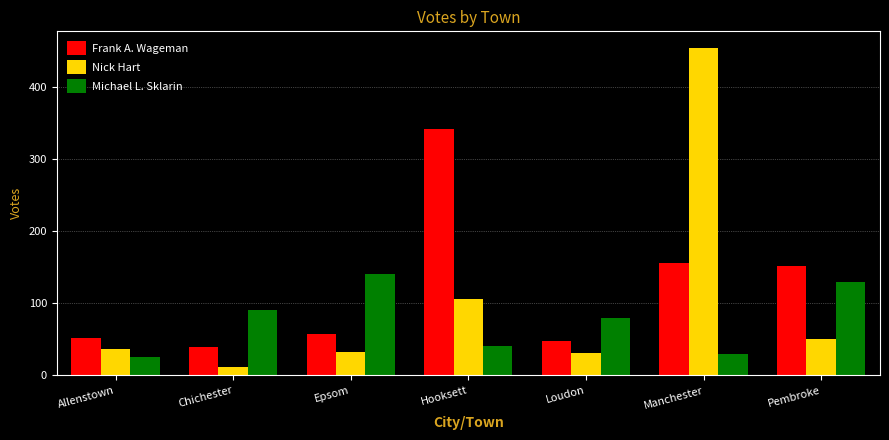

What is the average value of the Frank A. Wageman series?

121